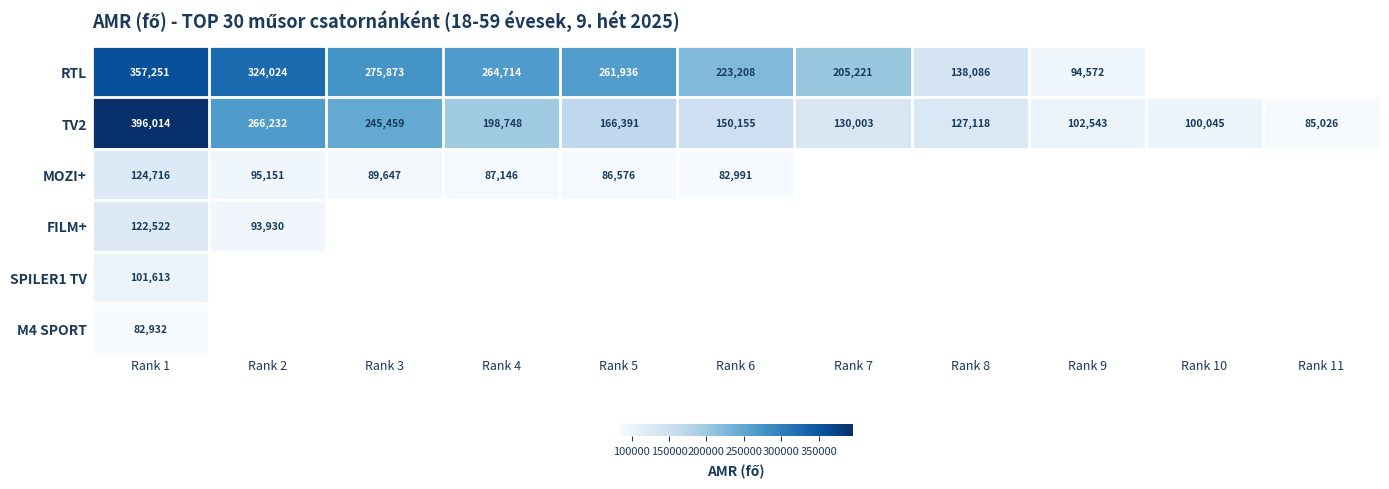

Which category has the lowest value across all series?

Rank 1